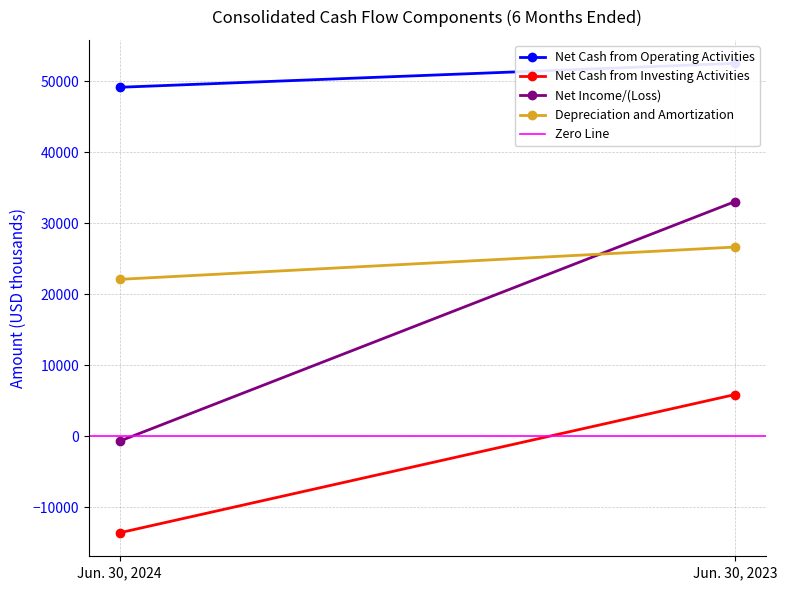

At which label does Zero Line reach its peak?

Jun. 30, 2024